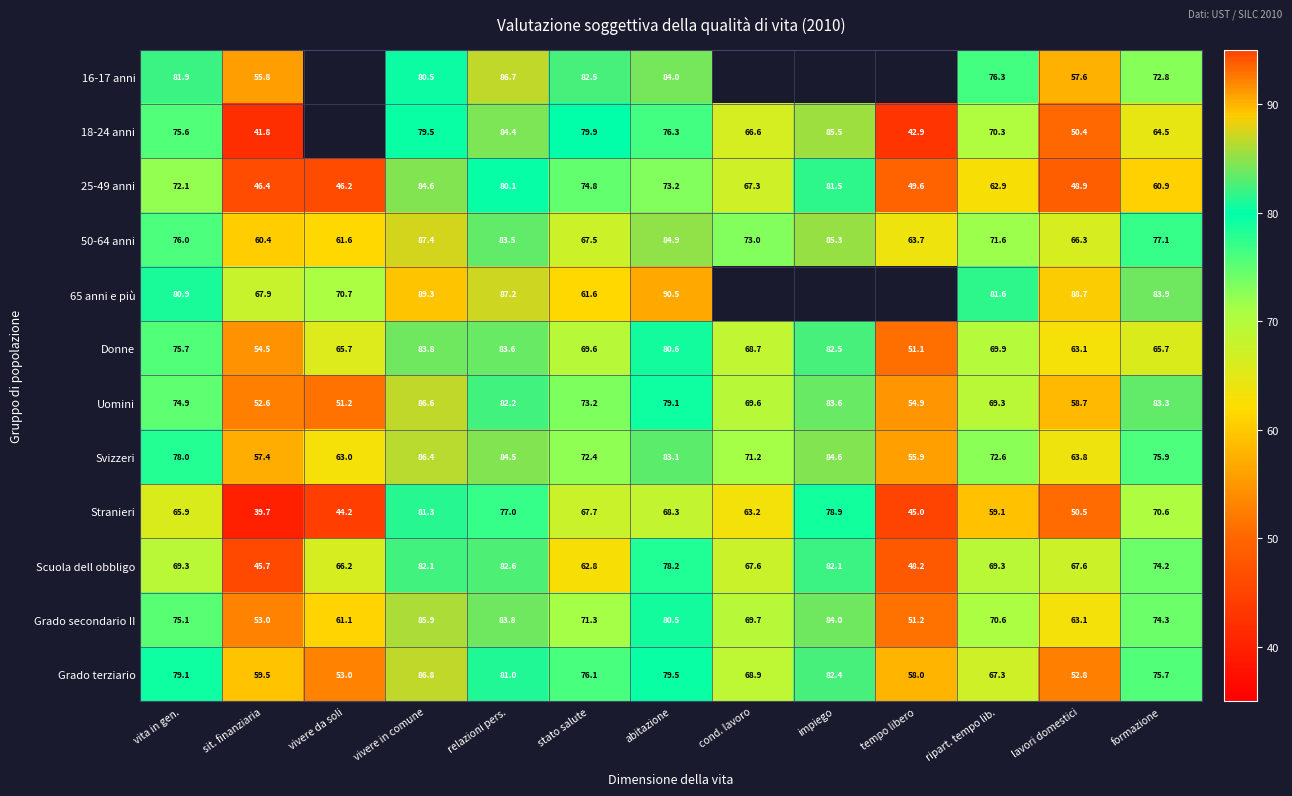

What is the difference between the maximum and minimum values in the Svizzeri series?

30.5